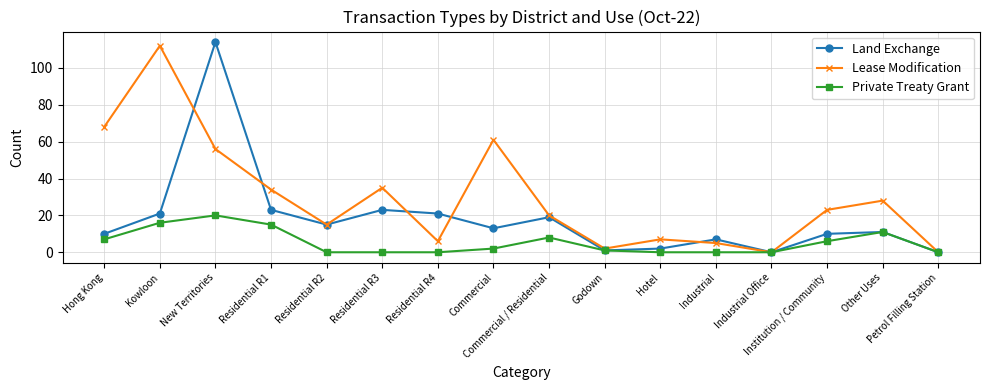

What position from the left is Residential R2?

5